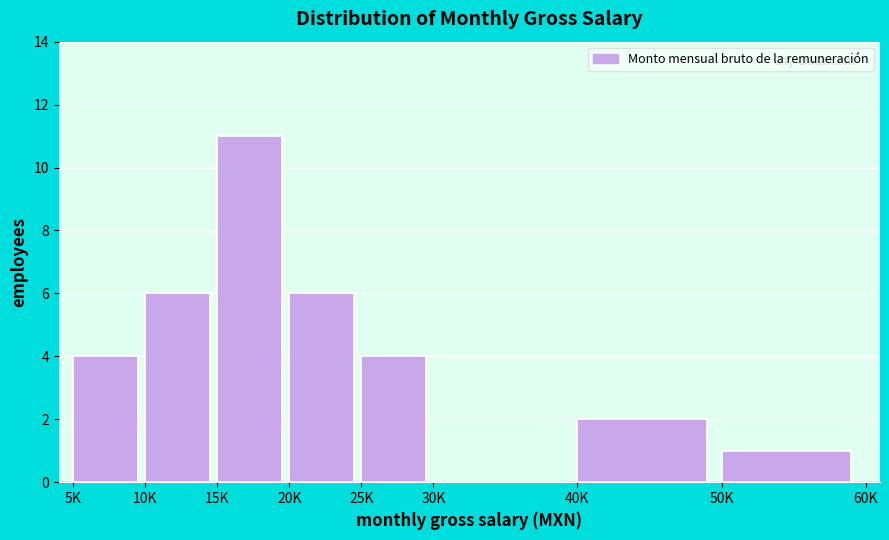

Reading left to right, what are all the values shown in this chart?

5K=4	10K=6	15K=11	20K=6	25K=4	30K=0	40K=2	50K=1